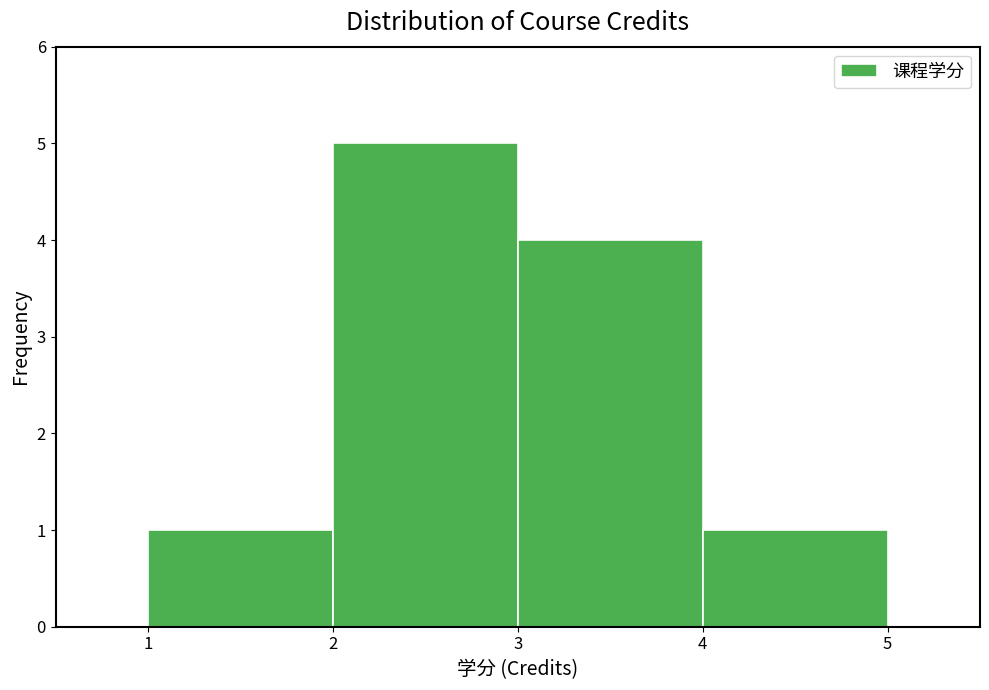

Which range on the x-axis has the tallest bar?

2 to 3